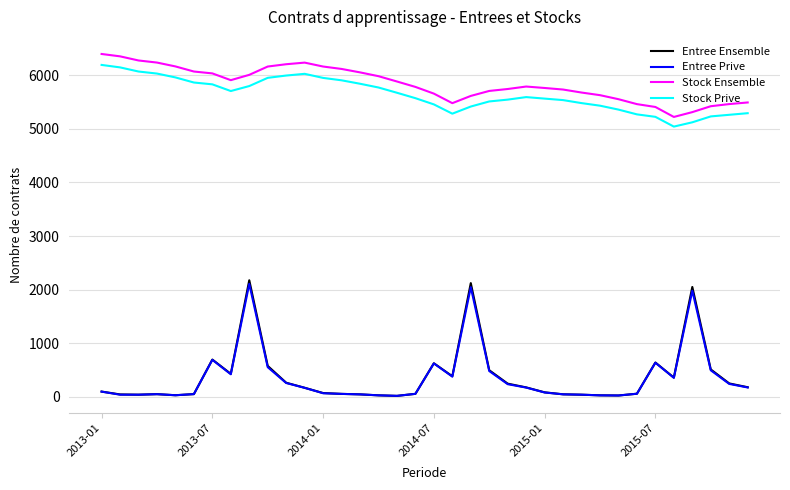

True or false: Stock Ensemble and Stock Prive cross at least once.

False